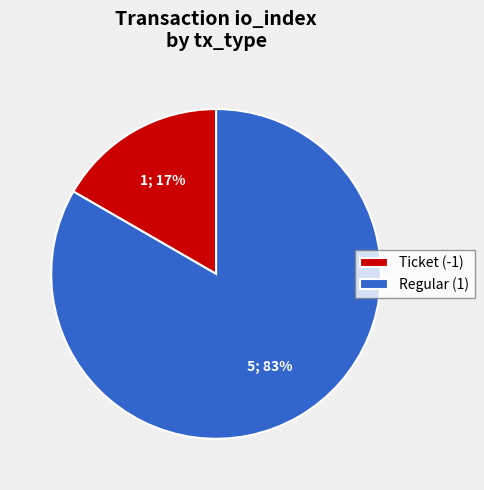

To the nearest percent, what is the average slice percentage?

50%